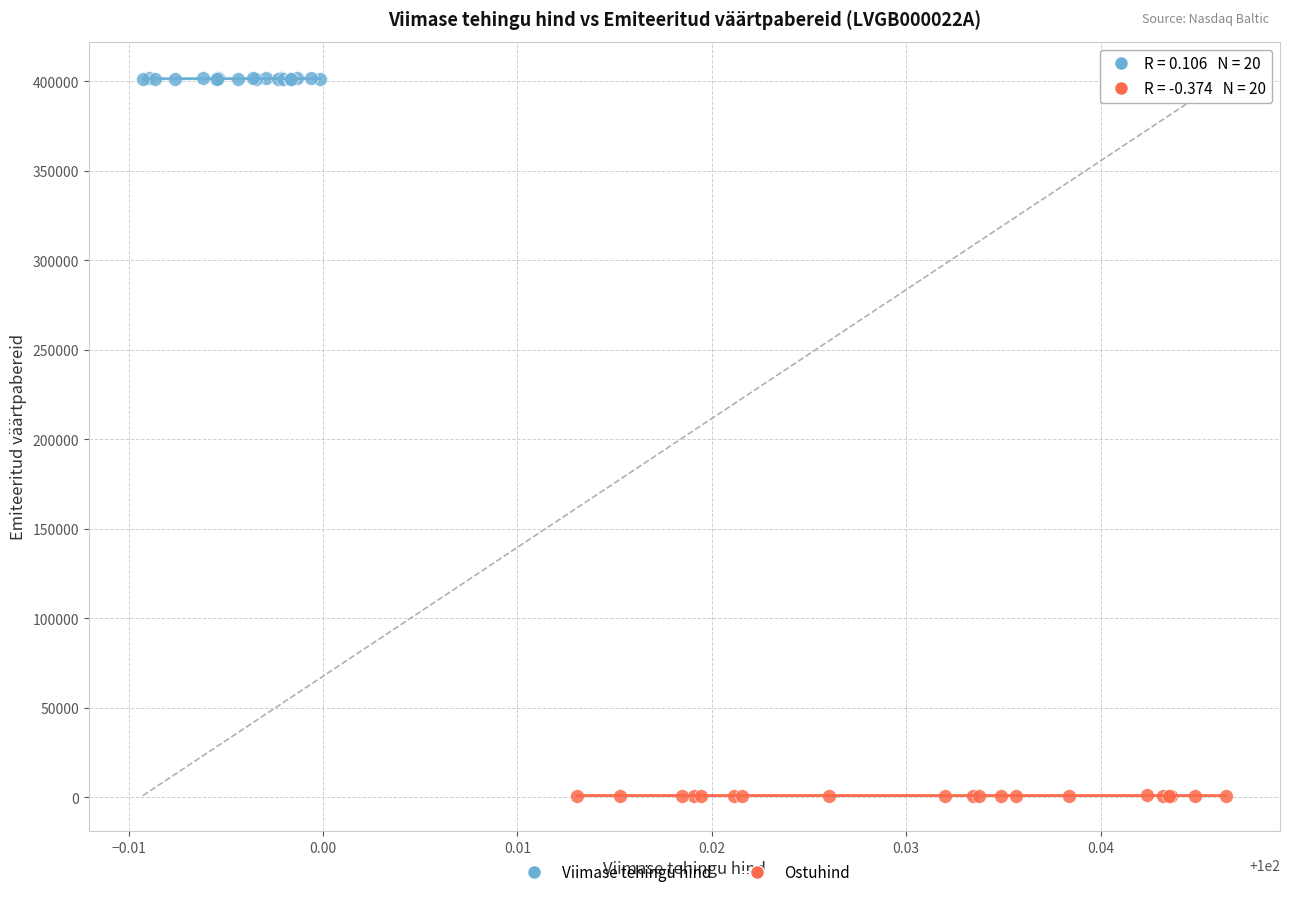

Which series contains the highest Y value?

Viimase tehingu hind